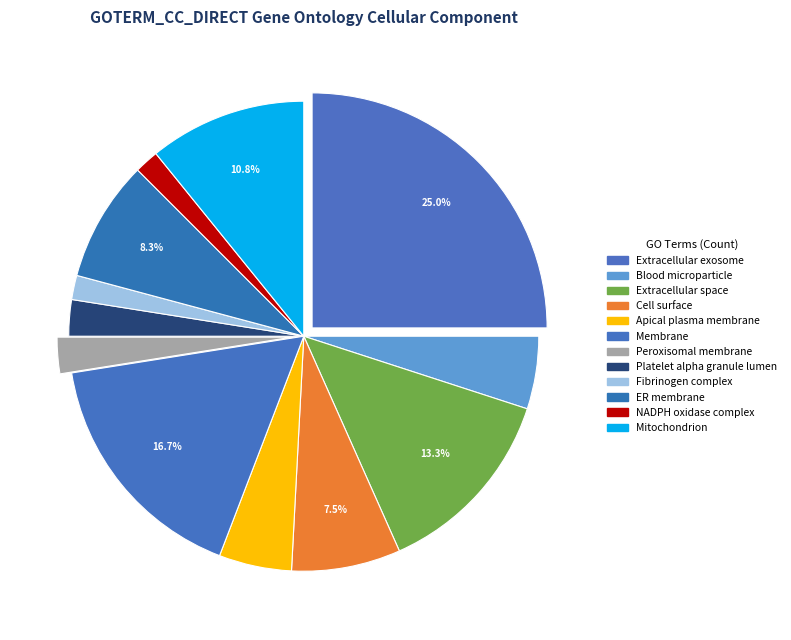

Count the number of slices in the pie.

12